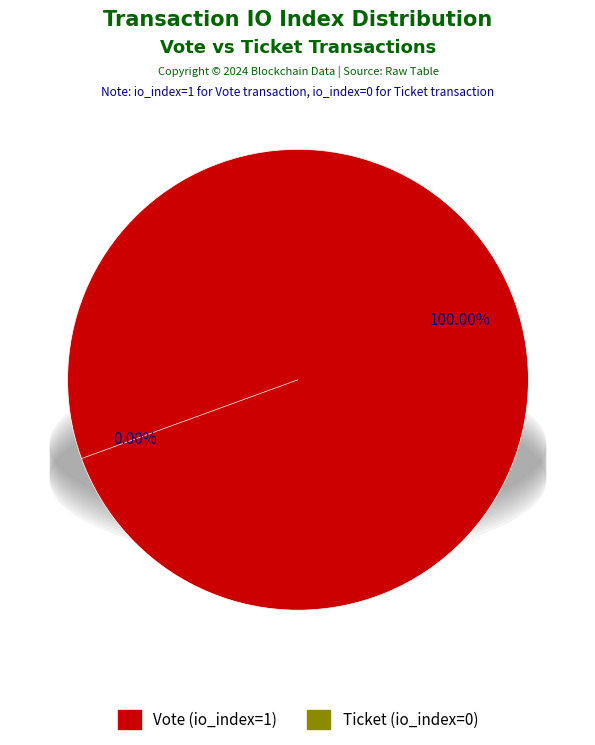

What percentage do Vote (io_index=1) and Ticket (io_index=0) together represent?

100.0%